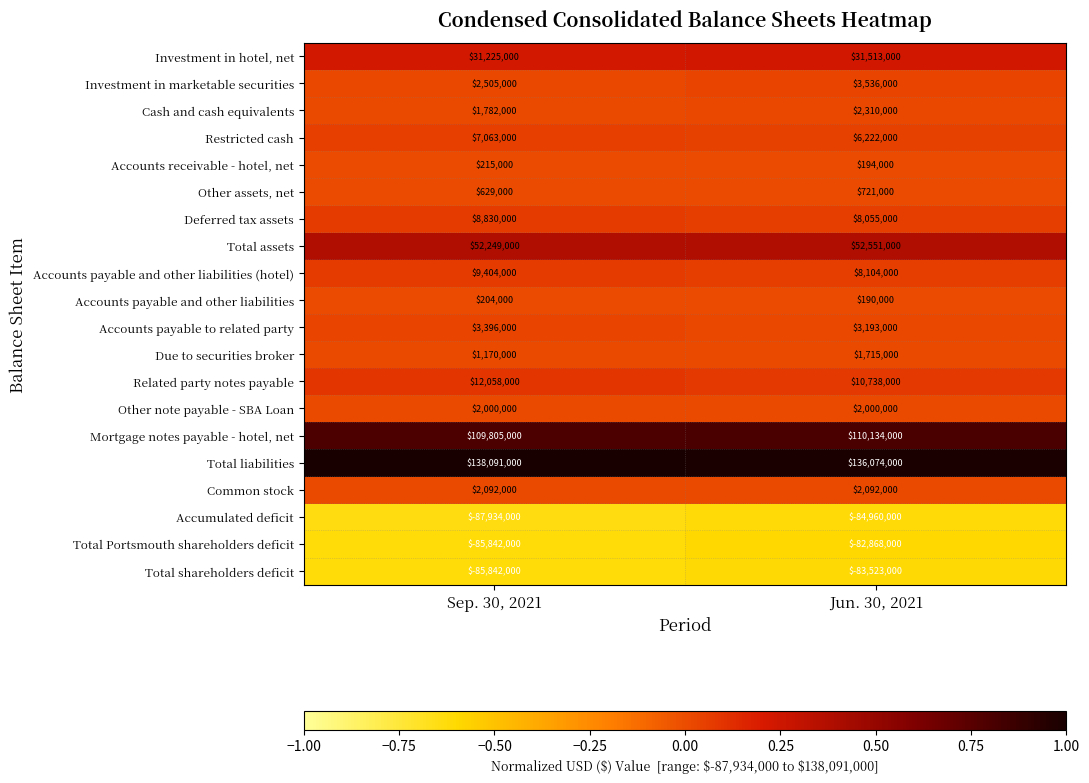

At which label does Total Portsmouth shareholders deficit reach its peak?

Jun. 30, 2021